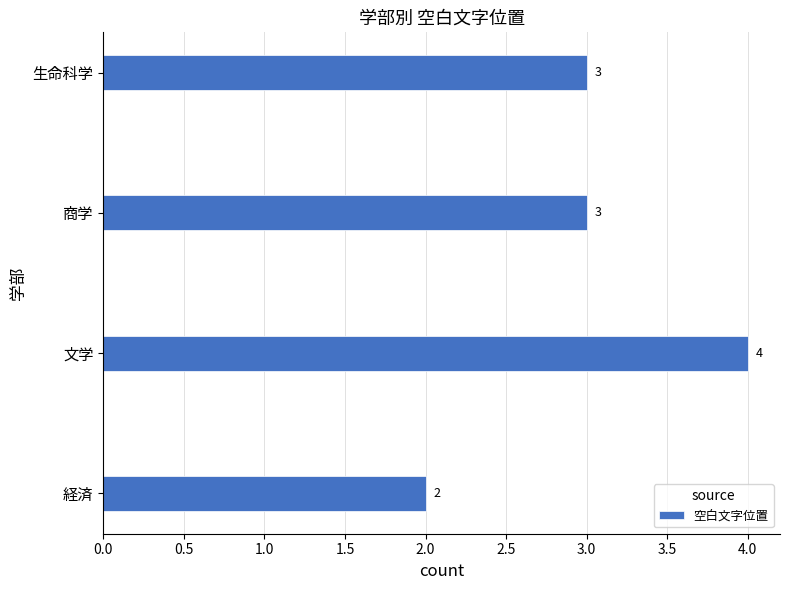

Does the chart contain stacked bars?

No